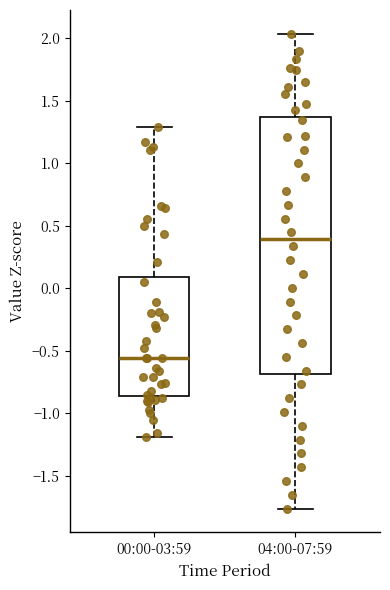

Reading left to right, read every box against the y-axis: the position of its median line, the range the box covers, and the ends of its whiskers. The values are not printed on the chart, so give them approximately, as read against the axis.

00:00-03:59: median -0.55, box -0.85 to 0.10, whiskers -1.20 to 1.30
04:00-07:59: median 0.40, box -0.70 to 1.35, whiskers -1.75 to 2.05